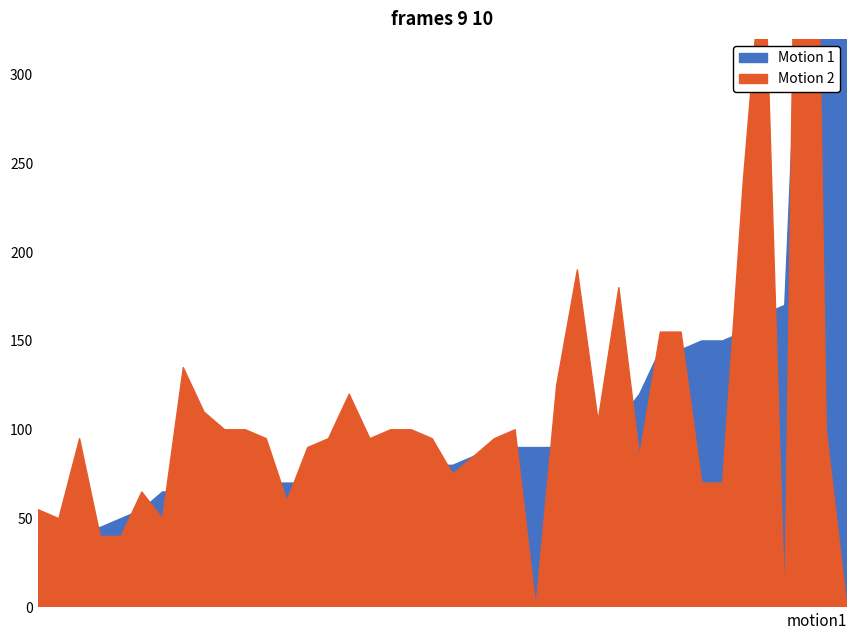

What is the difference between the highest and lowest values at 12?

80